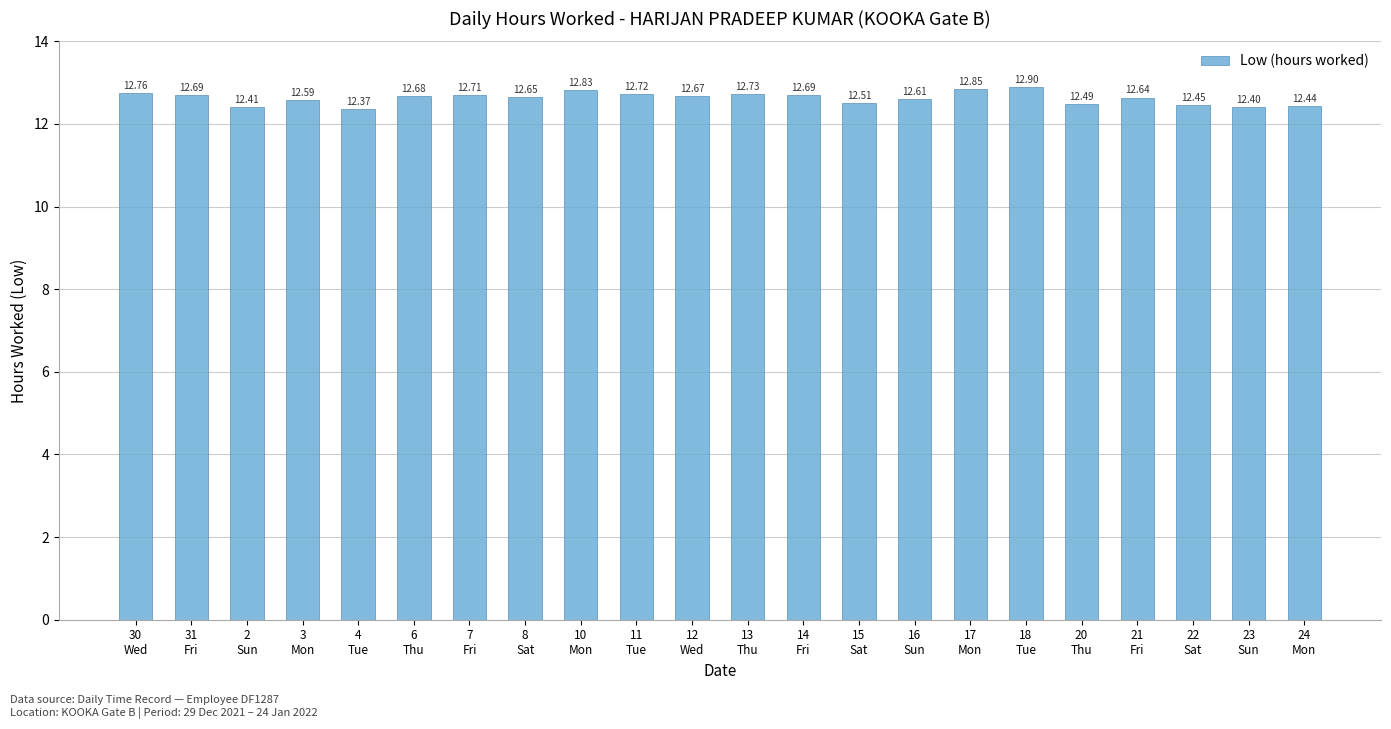

Is it true that the value at 13
Thu is 12.7?

True